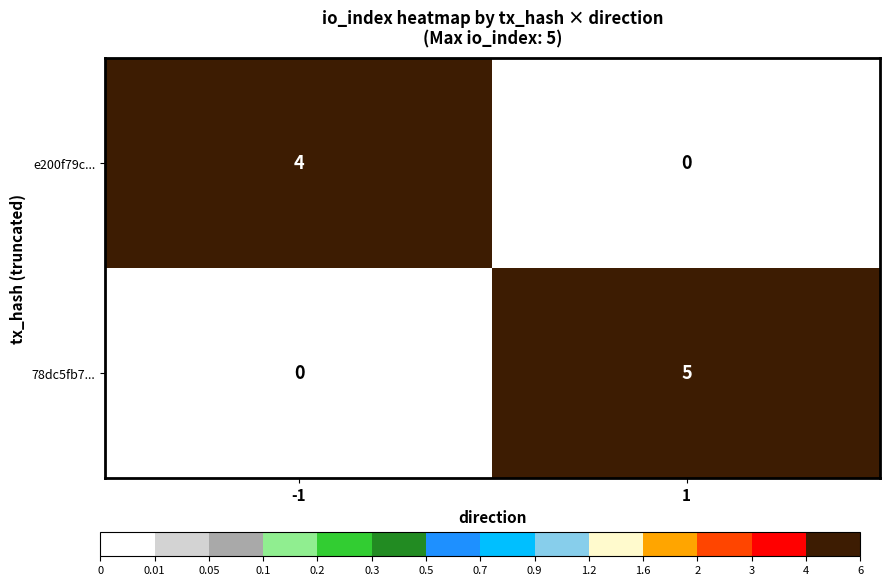

How many positive values does the e200f79c... series have?

1